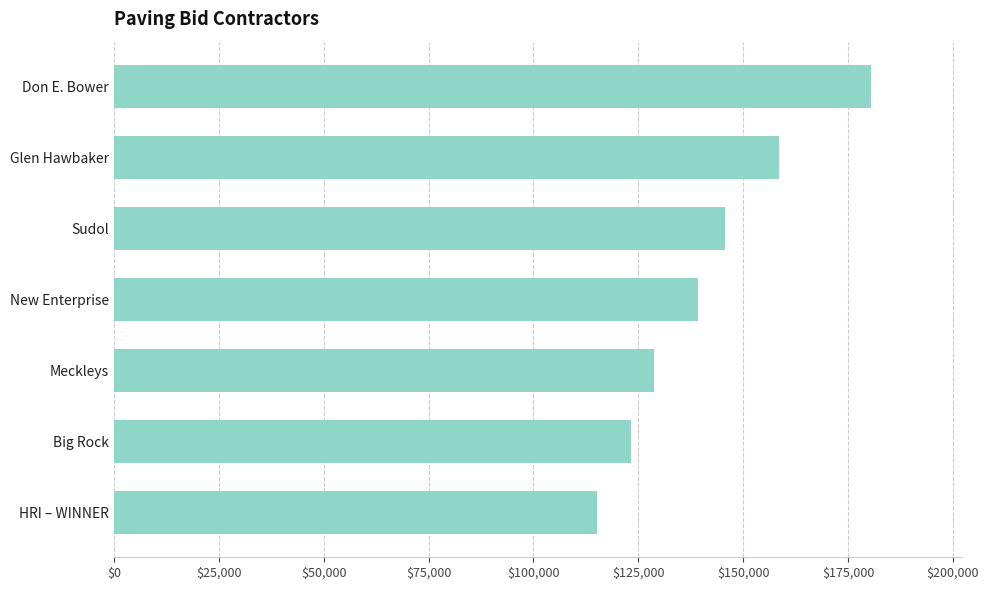

List the labels in order of value, smallest first.

HRI – WINNER, Big Rock, Meckleys, New Enterprise, Sudol, Glen Hawbaker, Don E. Bower